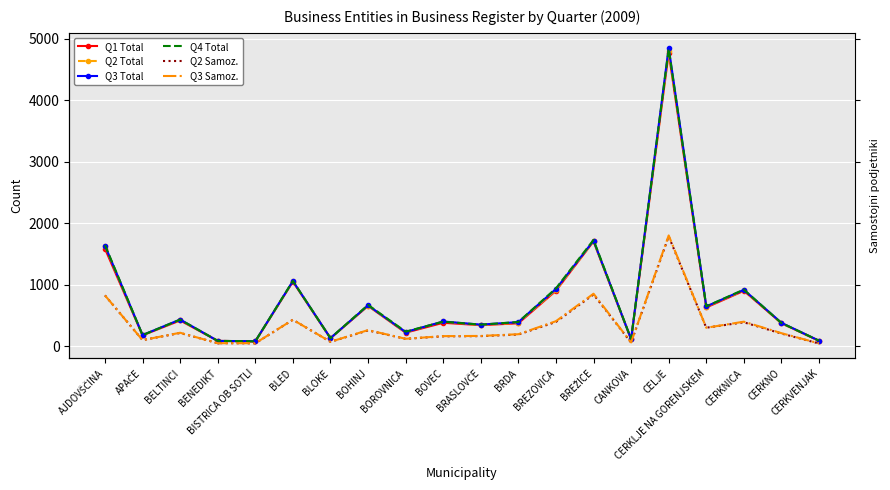

True or false: Q3 Samoz. has a value of 134 at CERKLJE NA GORENJSKEM.

False